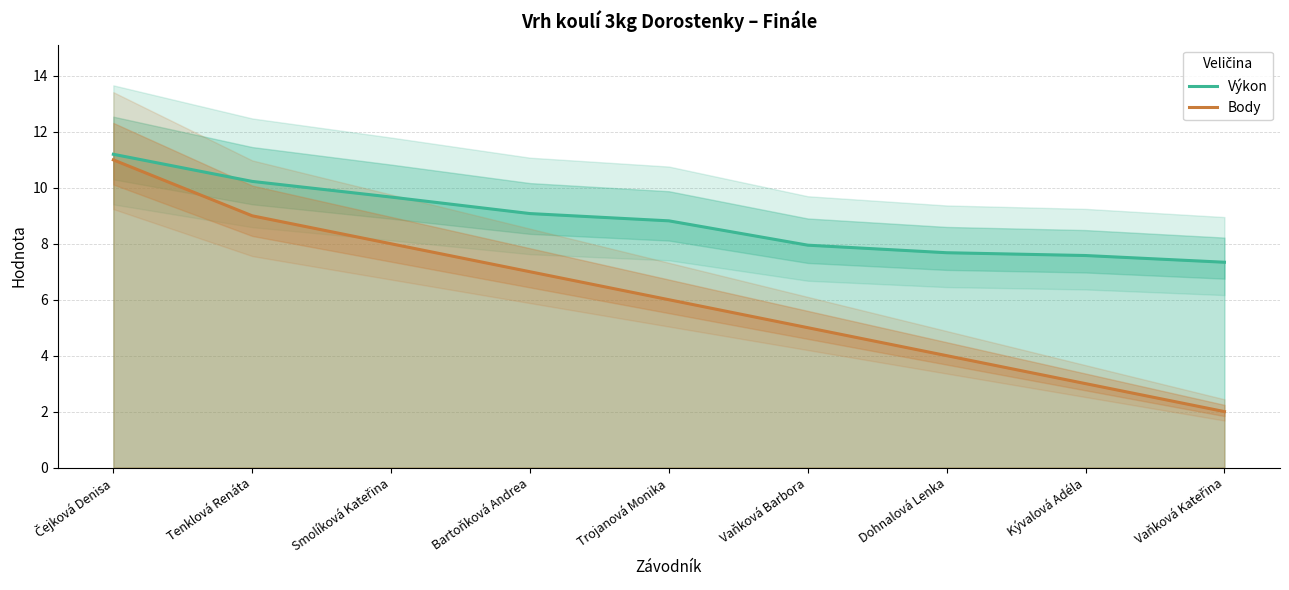

Which category has the highest value in the Výkon series?

Čejková Denisa